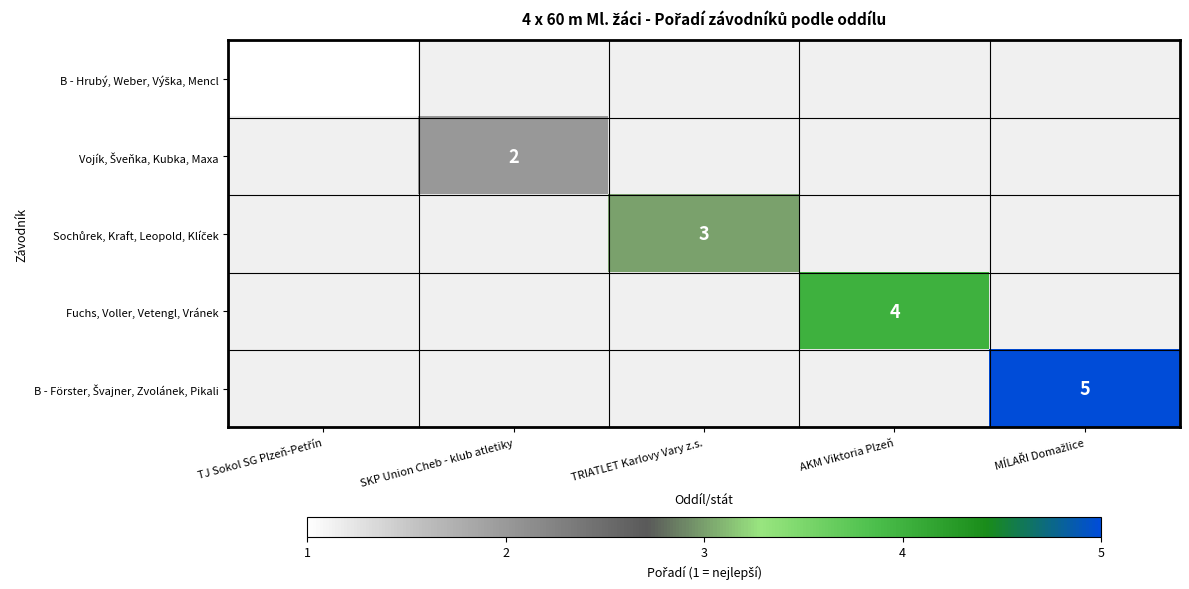

How many positive values does the B - Förster, Švajner, Zvolánek, Pikali series have?

1